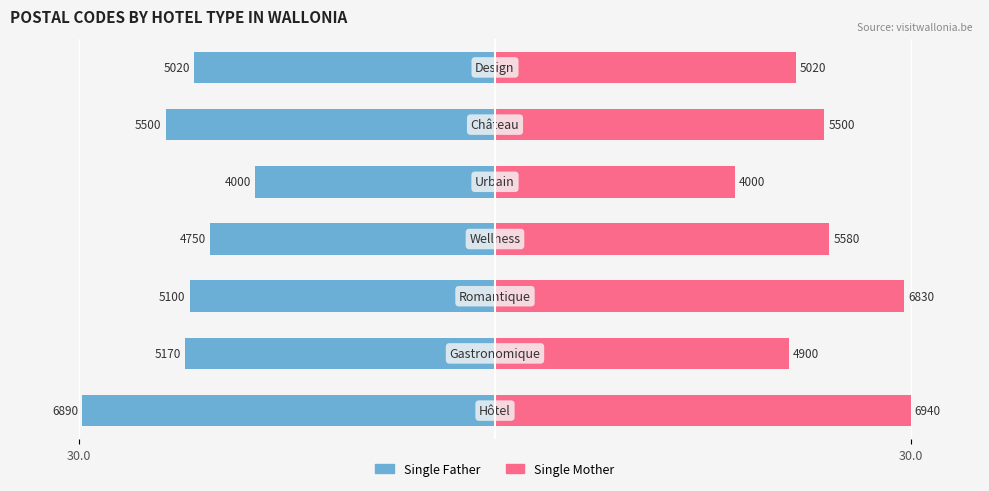

True or false: Single Father has a value of -35.9 at 3.

False